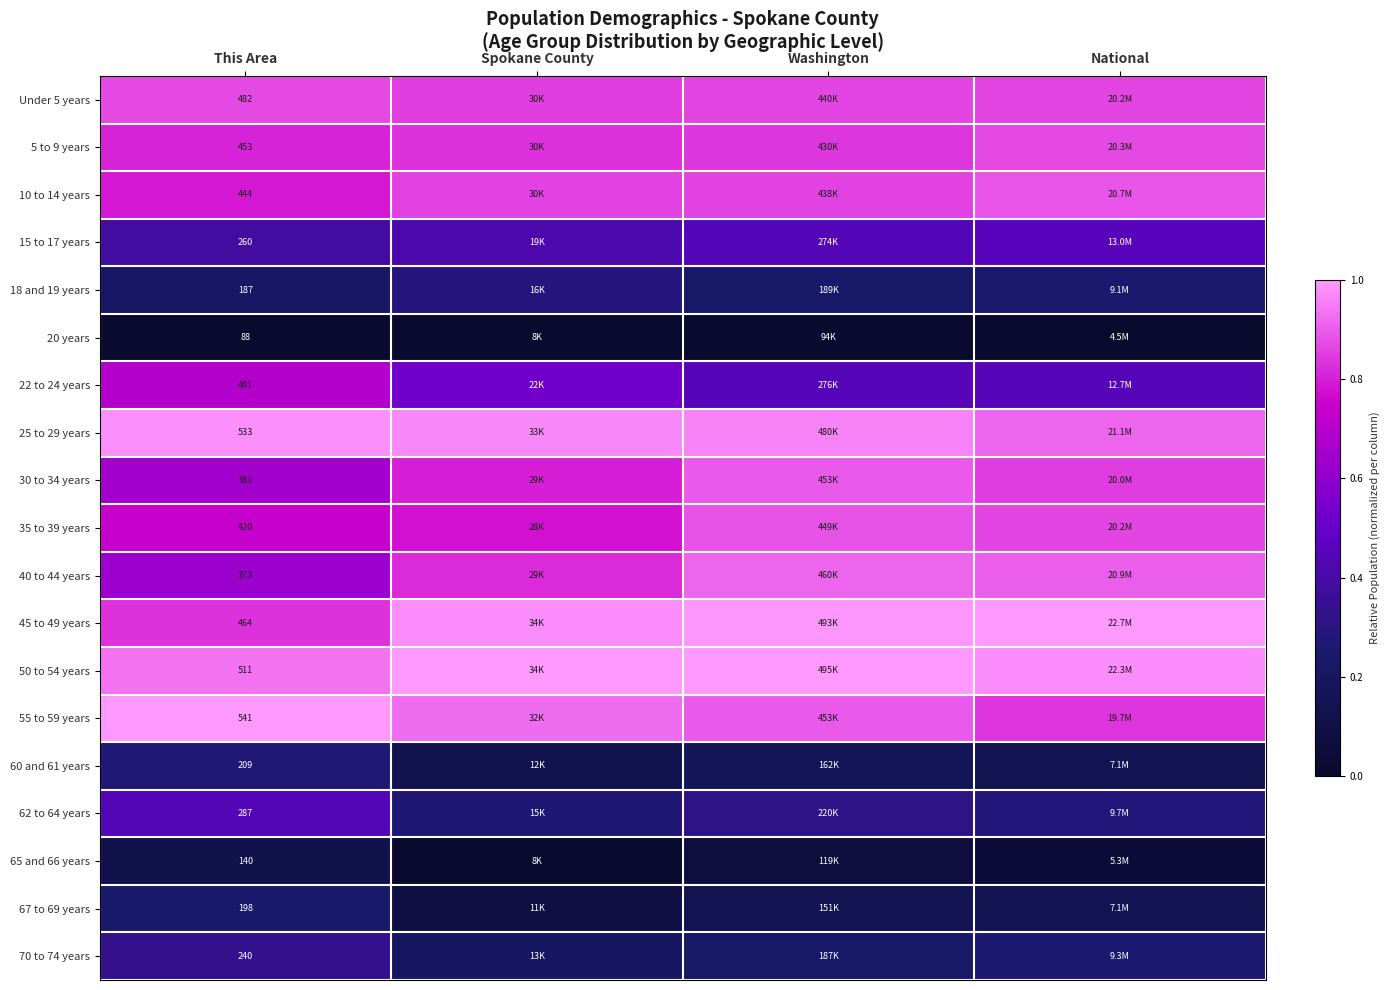

Is the value of 65 and 66 years at Washington greater than the value of 10 to 14 years at Washington?

No